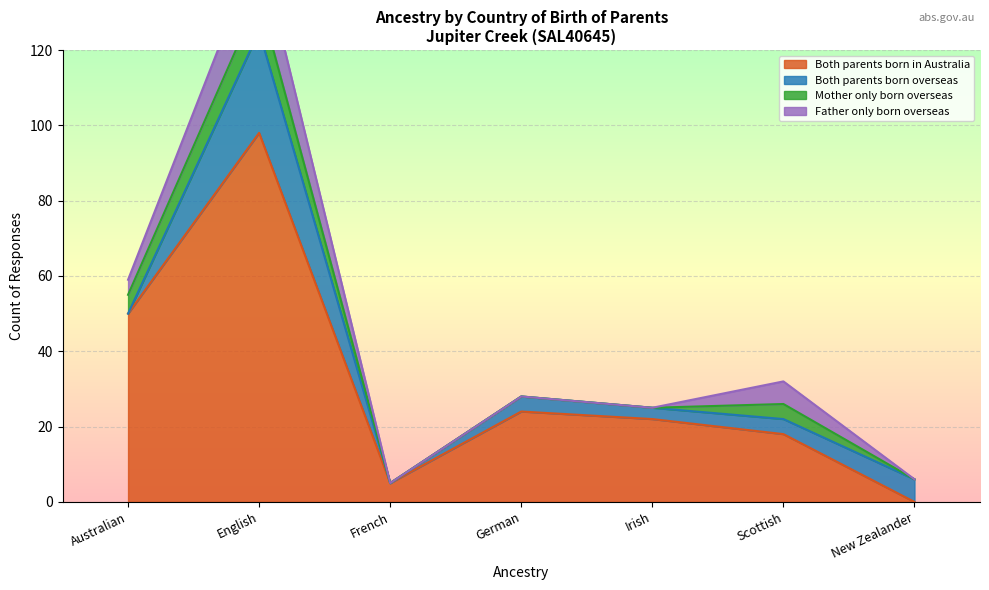

List the labels in order of Both parents born in Australia value, largest first.

English, Australian, German, Irish, Scottish, French, New Zealander